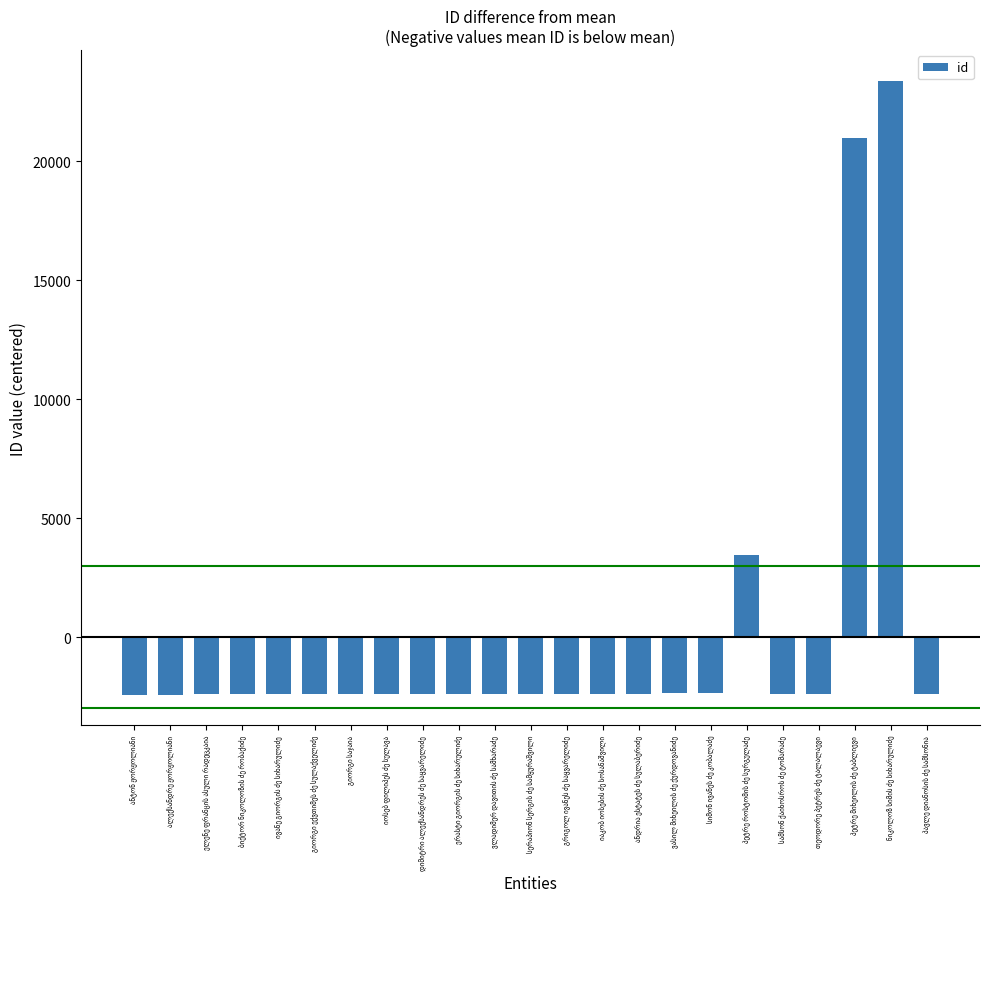

What is the smallest value displayed?

-2416.3